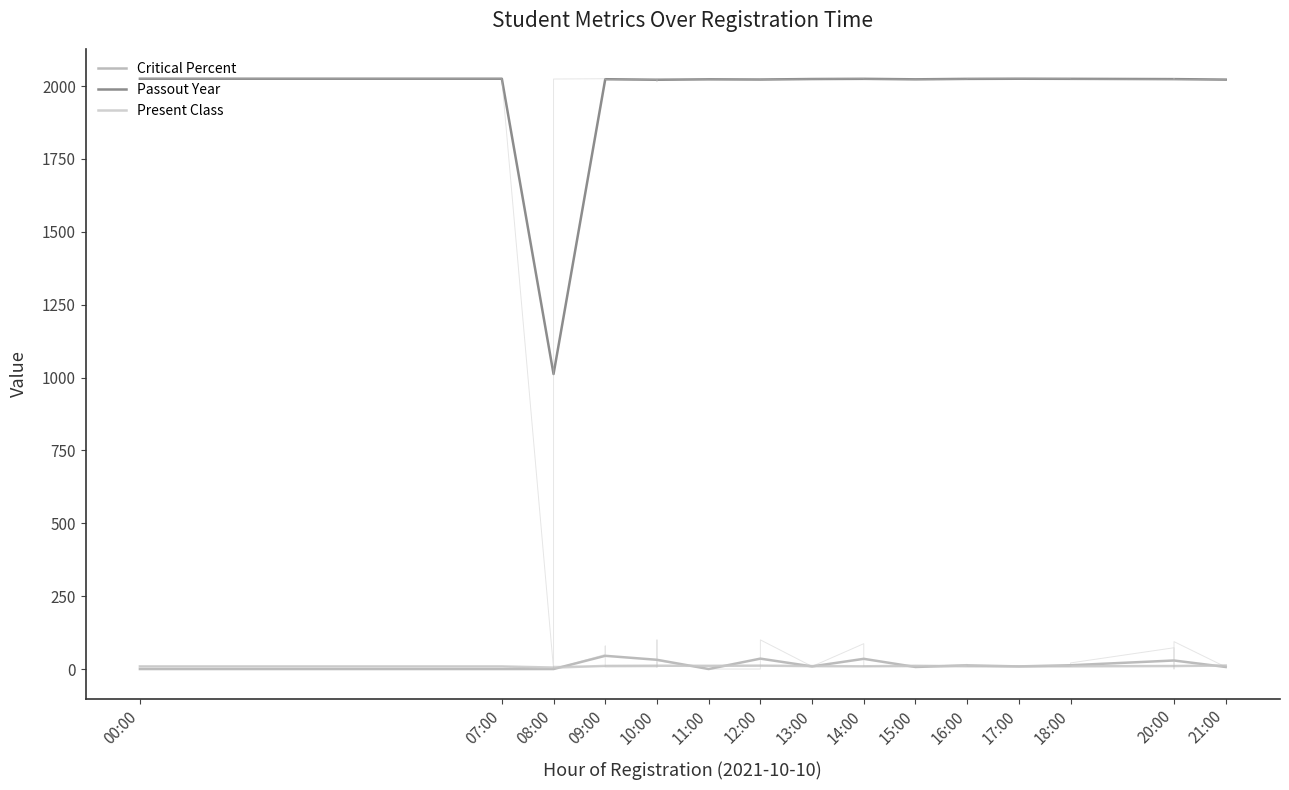

What is the approximate value of Critical Percent at 15:00?

7.0